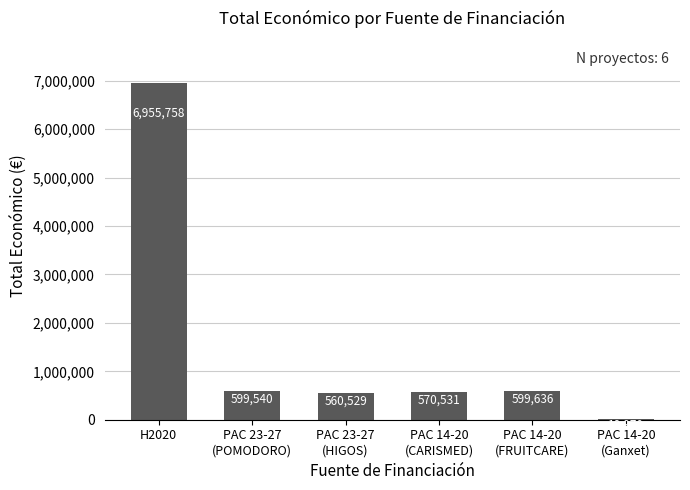

What is the sum of all values?

9304964